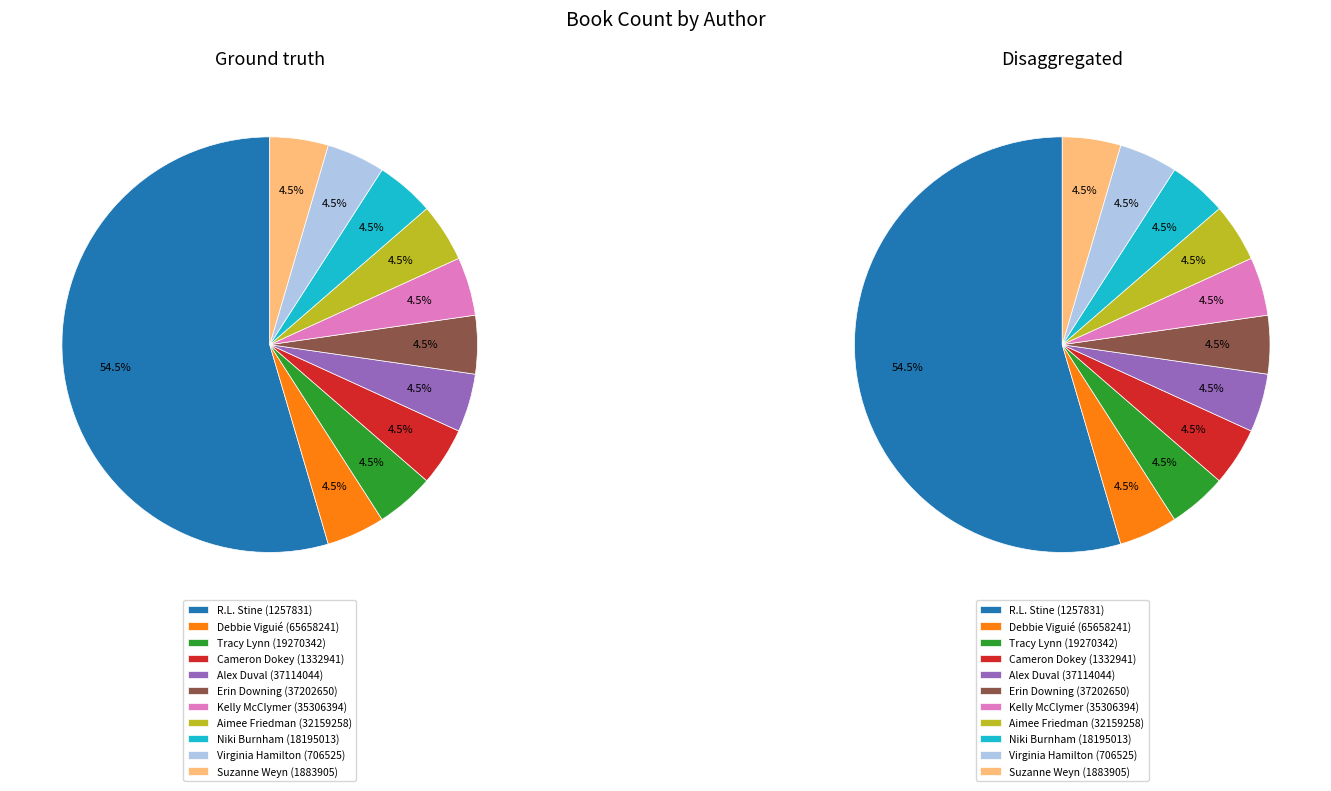

Which category has the biggest portion of the pie?

R.L. Stine (1257831)